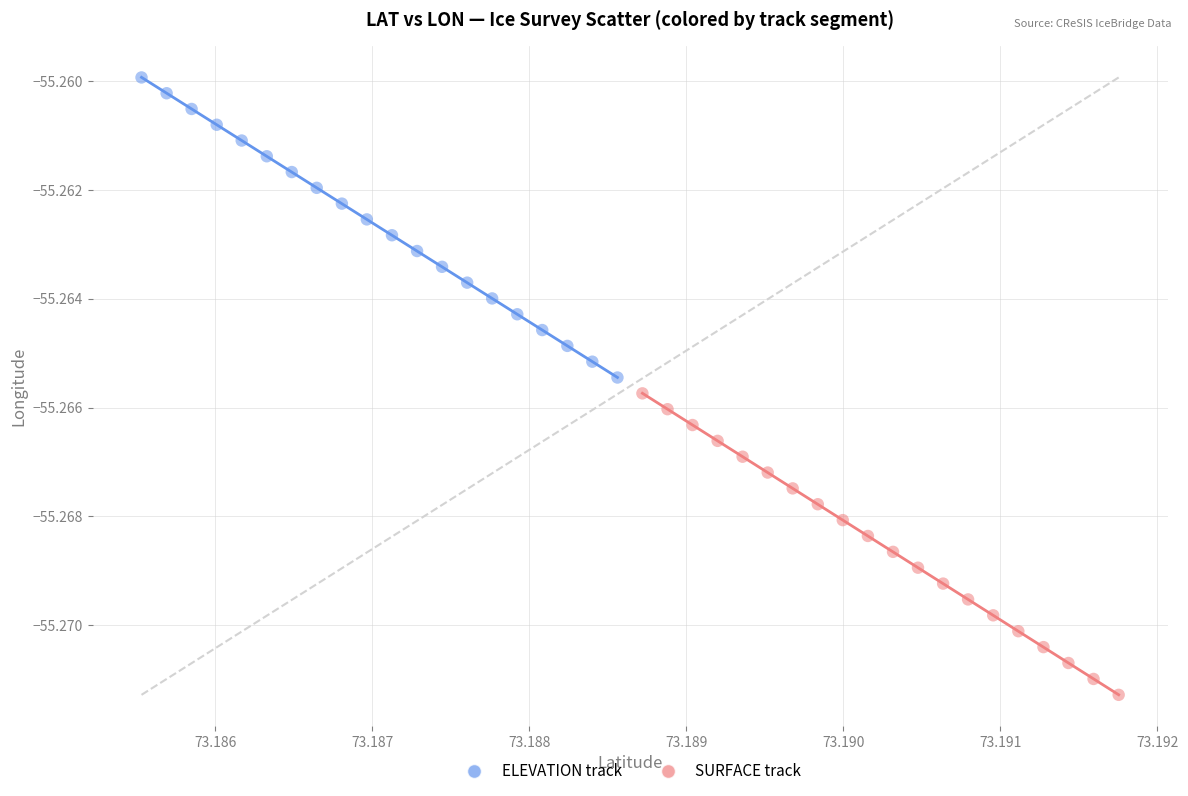

Which series reaches the maximum Y coordinate?

ELEVATION track